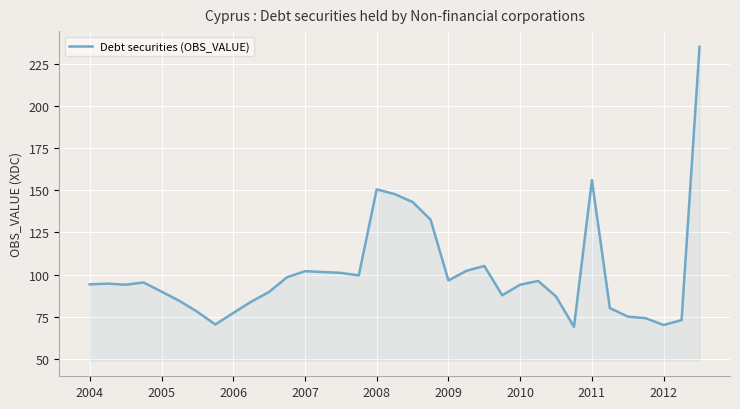

What is the smallest value displayed?

69.0